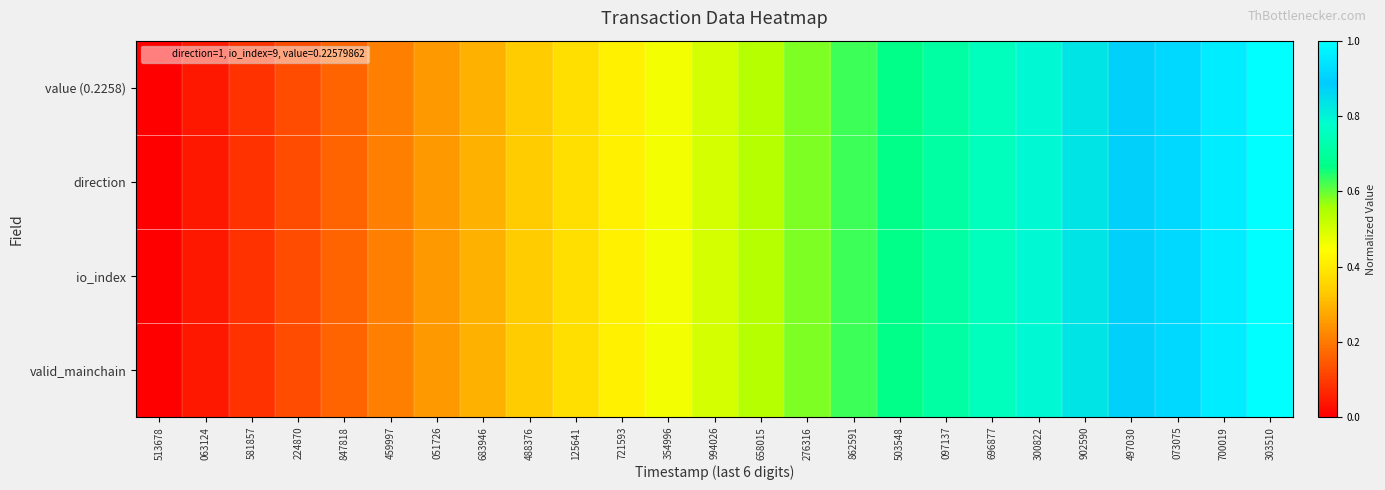

Reading left to right, transcribe all the data shown in this chart.

value (0.2258): 513678=0.0	063124=0.0	581857=0.1	224870=0.1	847818=0.2	459997=0.2	051726=0.2	683946=0.3	488376=0.3	125641=0.4	721593=0.4	354996=0.5	994026=0.5	658015=0.5	276316=0.6	862591=0.6	503548=0.7	097137=0.7	696877=0.8	300822=0.8	902590=0.8	497030=0.9	073075=0.9	700019=1.0	303510=1.0
direction: 513678=0.0	063124=0.0	581857=0.1	224870=0.1	847818=0.2	459997=0.2	051726=0.2	683946=0.3	488376=0.3	125641=0.4	721593=0.4	354996=0.5	994026=0.5	658015=0.5	276316=0.6	862591=0.6	503548=0.7	097137=0.7	696877=0.8	300822=0.8	902590=0.8	497030=0.9	073075=0.9	700019=1.0	303510=1.0
io_index: 513678=0.0	063124=0.0	581857=0.1	224870=0.1	847818=0.2	459997=0.2	051726=0.2	683946=0.3	488376=0.3	125641=0.4	721593=0.4	354996=0.5	994026=0.5	658015=0.5	276316=0.6	862591=0.6	503548=0.7	097137=0.7	696877=0.8	300822=0.8	902590=0.8	497030=0.9	073075=0.9	700019=1.0	303510=1.0
valid_mainchain: 513678=0.0	063124=0.0	581857=0.1	224870=0.1	847818=0.2	459997=0.2	051726=0.2	683946=0.3	488376=0.3	125641=0.4	721593=0.4	354996=0.5	994026=0.5	658015=0.5	276316=0.6	862591=0.6	503548=0.7	097137=0.7	696877=0.8	300822=0.8	902590=0.8	497030=0.9	073075=0.9	700019=1.0	303510=1.0